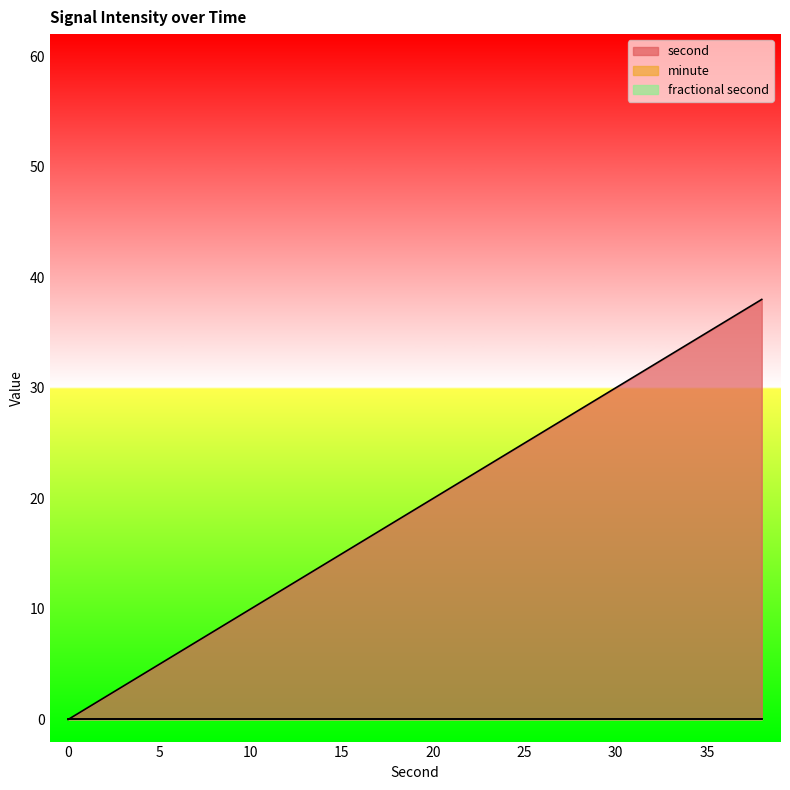

Which label corresponds to the largest value in the chart?

38